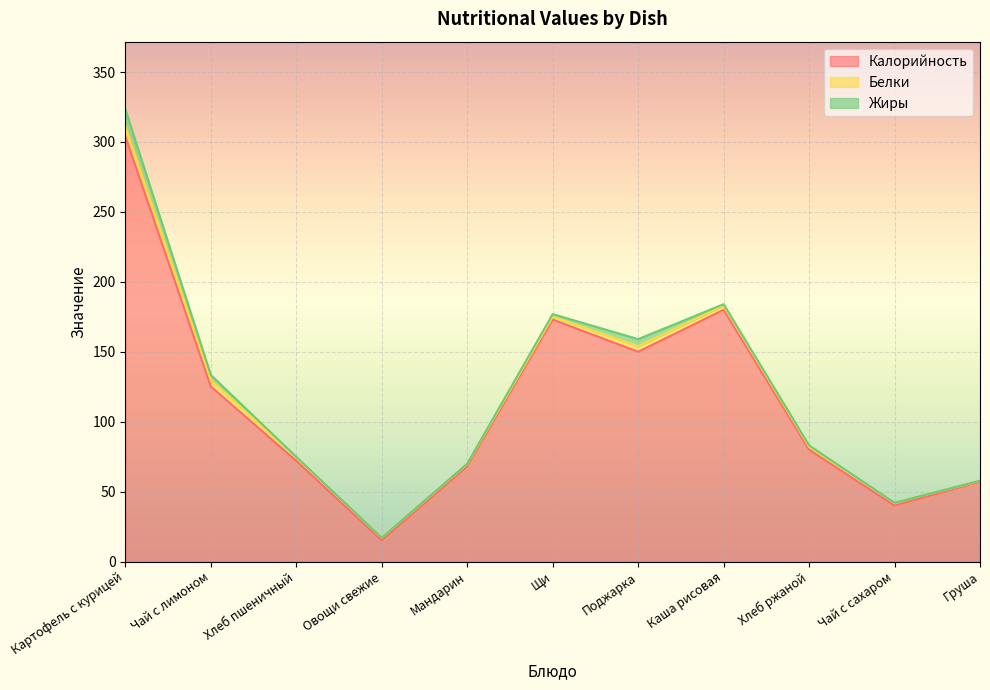

What is the lowest value of the Калорийность series?

15.0